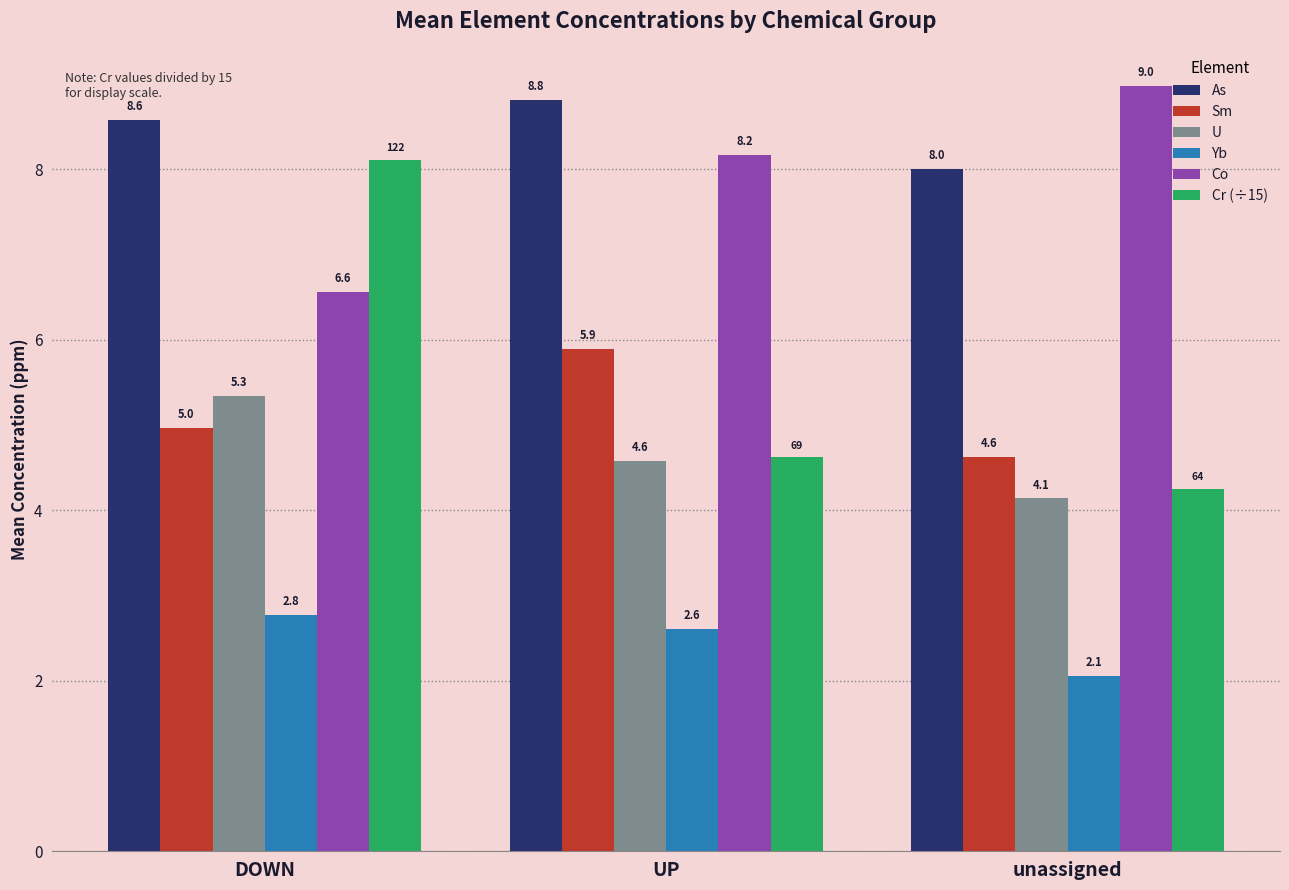

At which category is the sum across all series the highest?

DOWN